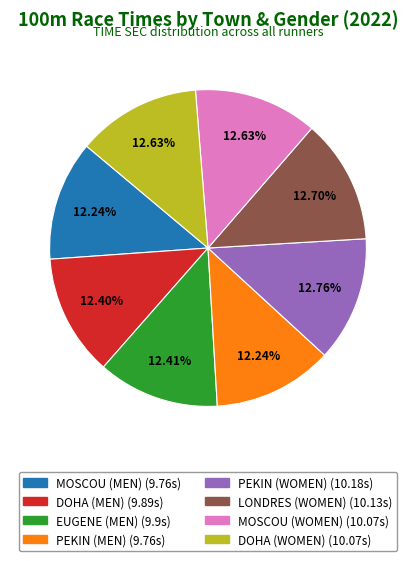

True or false: MOSCOU (MEN) accounts for 12% of the total.

True